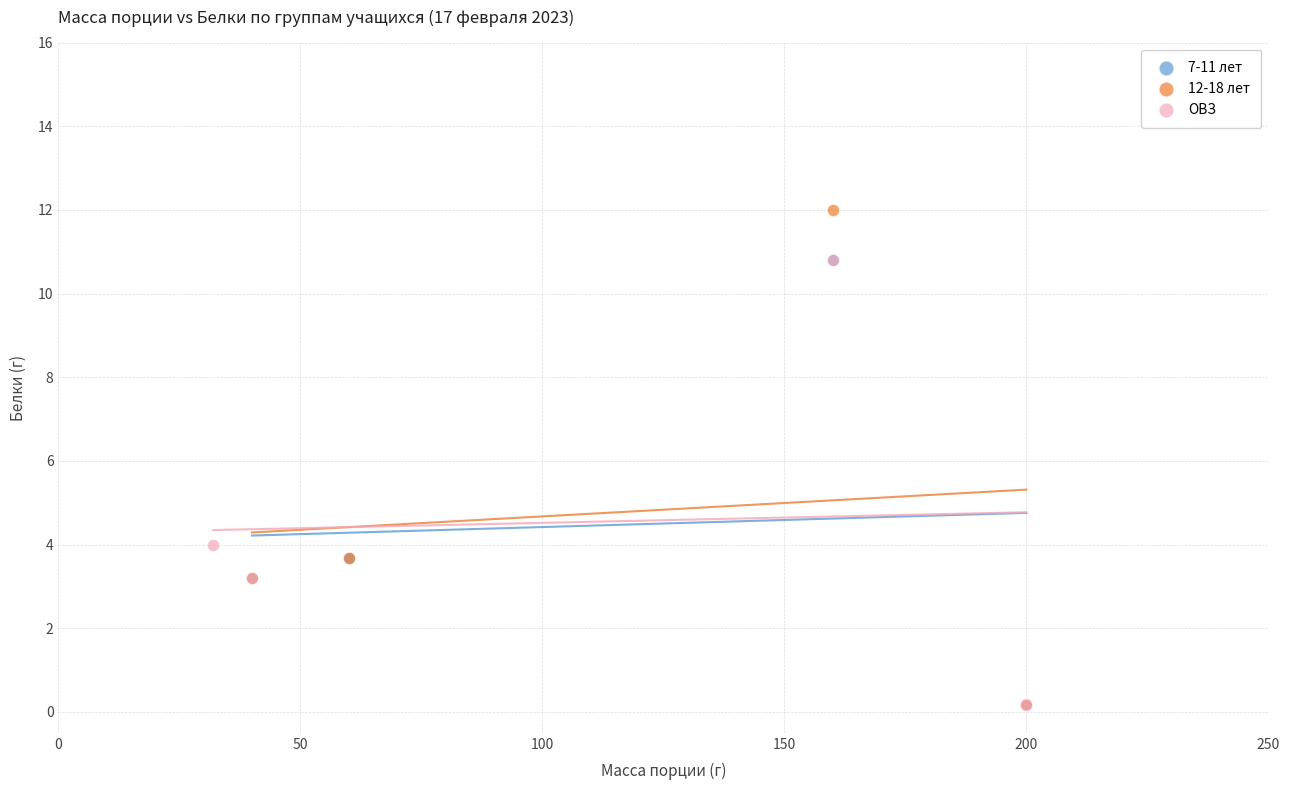

Which series contains the highest Y value?

12-18 лет